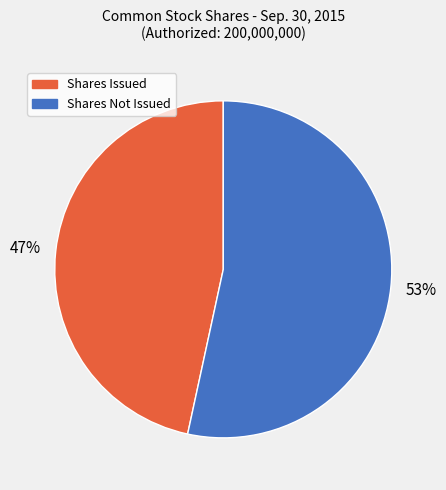

To the nearest percent, what is the average slice percentage?

50%